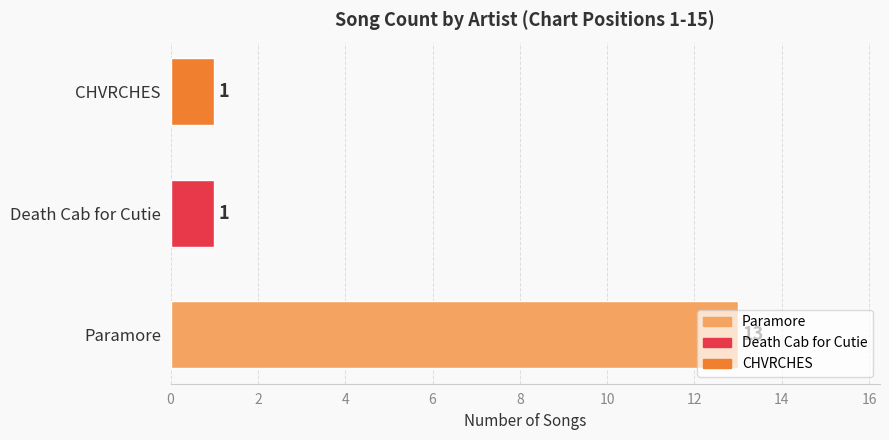

What is the difference between the maximum and second lowest values?

12